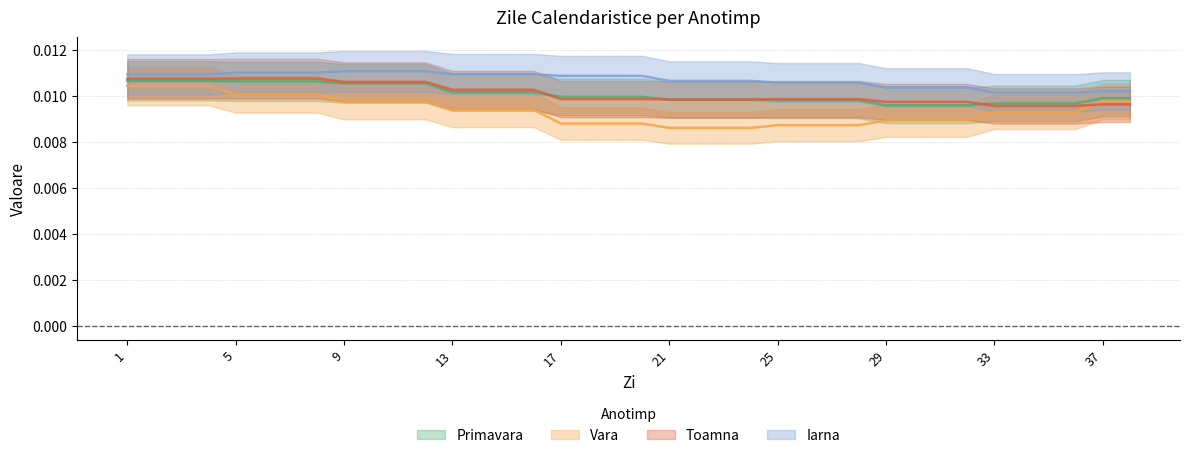

Which category has the highest value in the Primavara series?

1